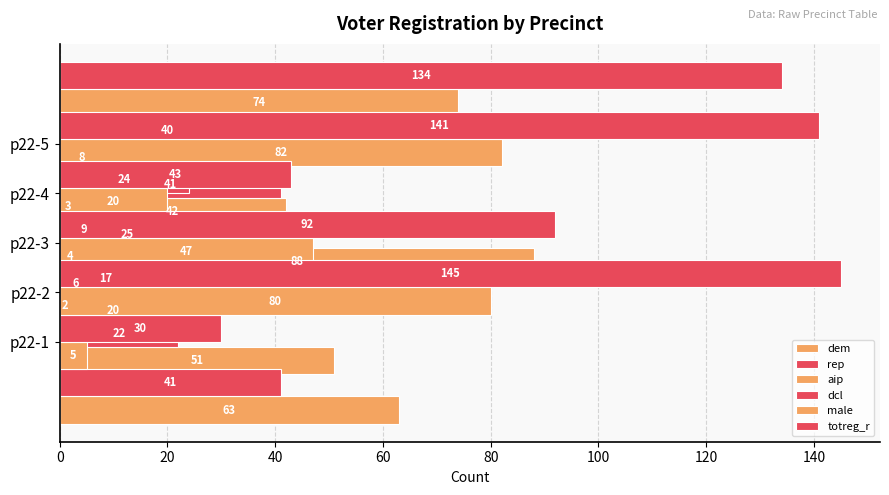

Read the male value at p22-4, to the nearest 5.

20